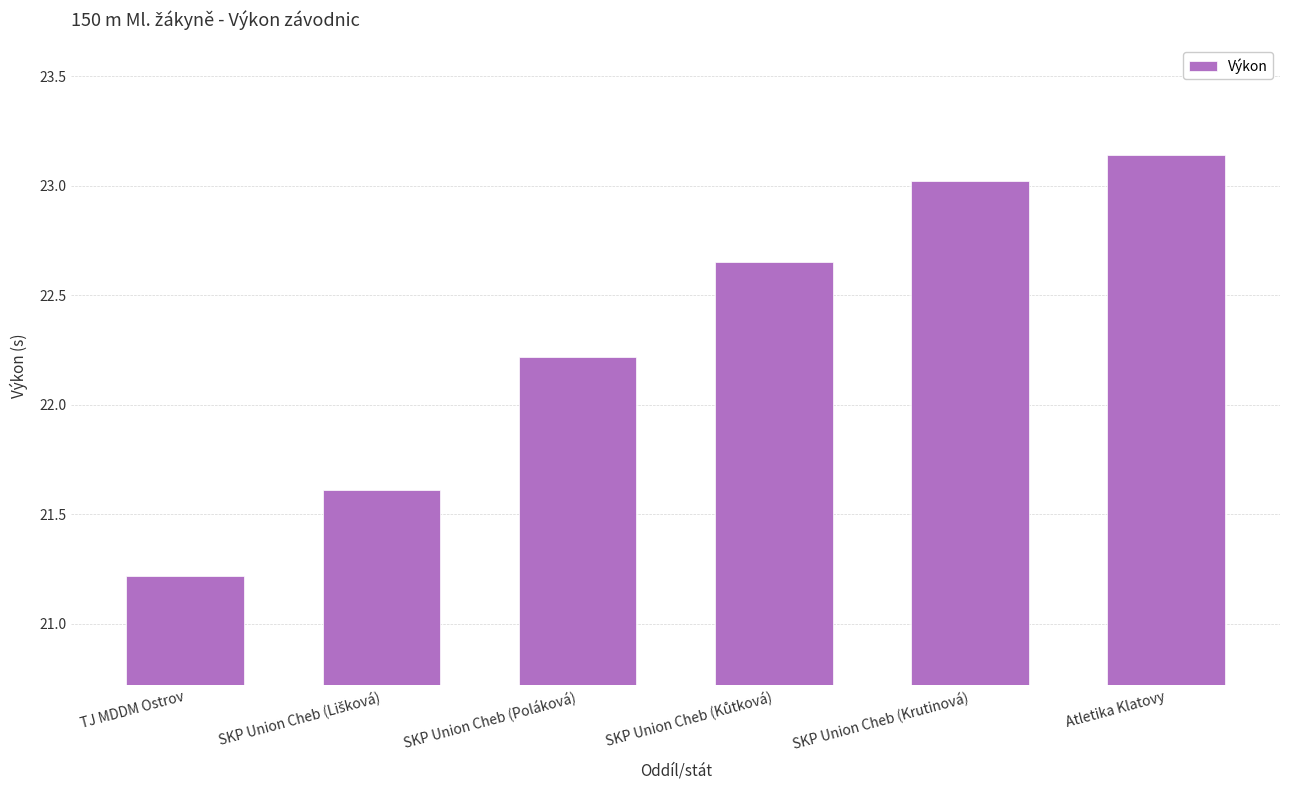

True or false: the data shows 22.2 at SKP Union Cheb (Poláková).

True